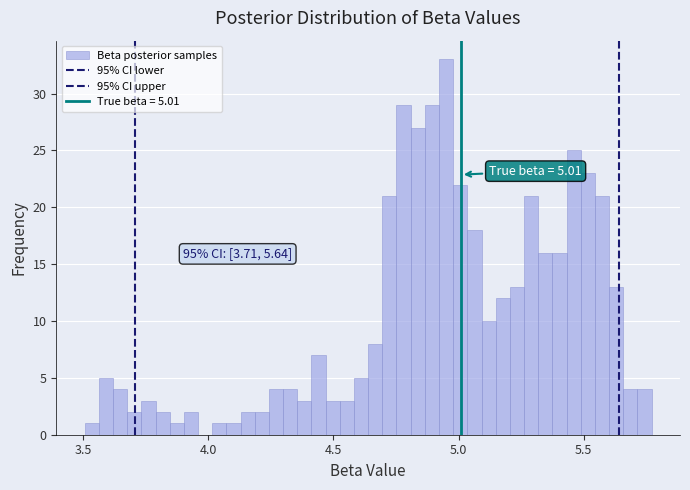

Around what value on the x-axis is the tallest bar? Give the approximate position of its centre, as read against the axis.

4.95